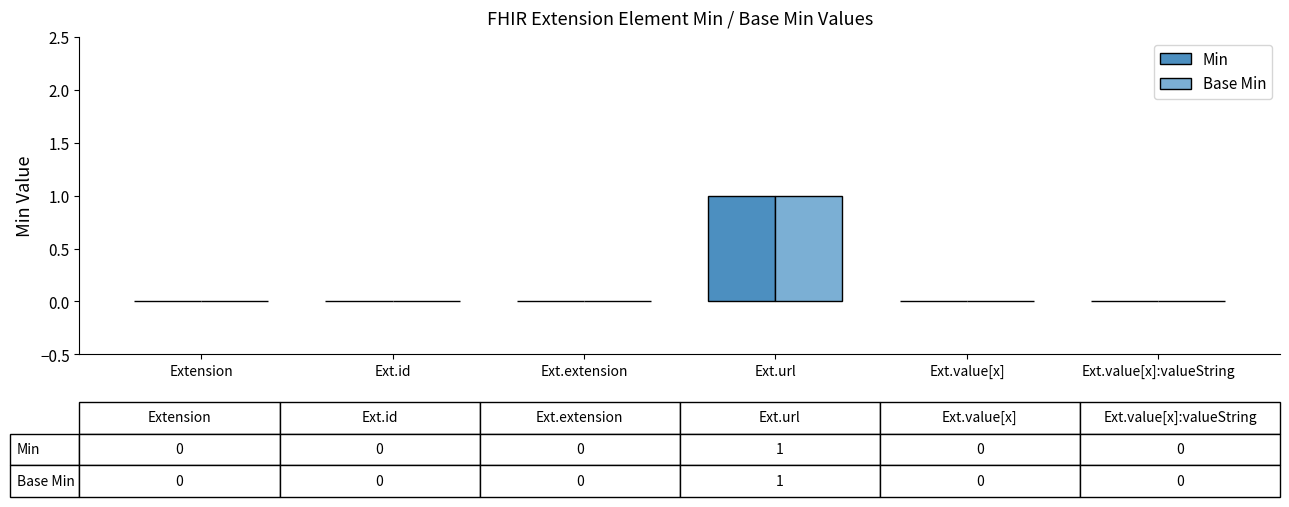

Which category has the lowest value in the Min series?

Extension